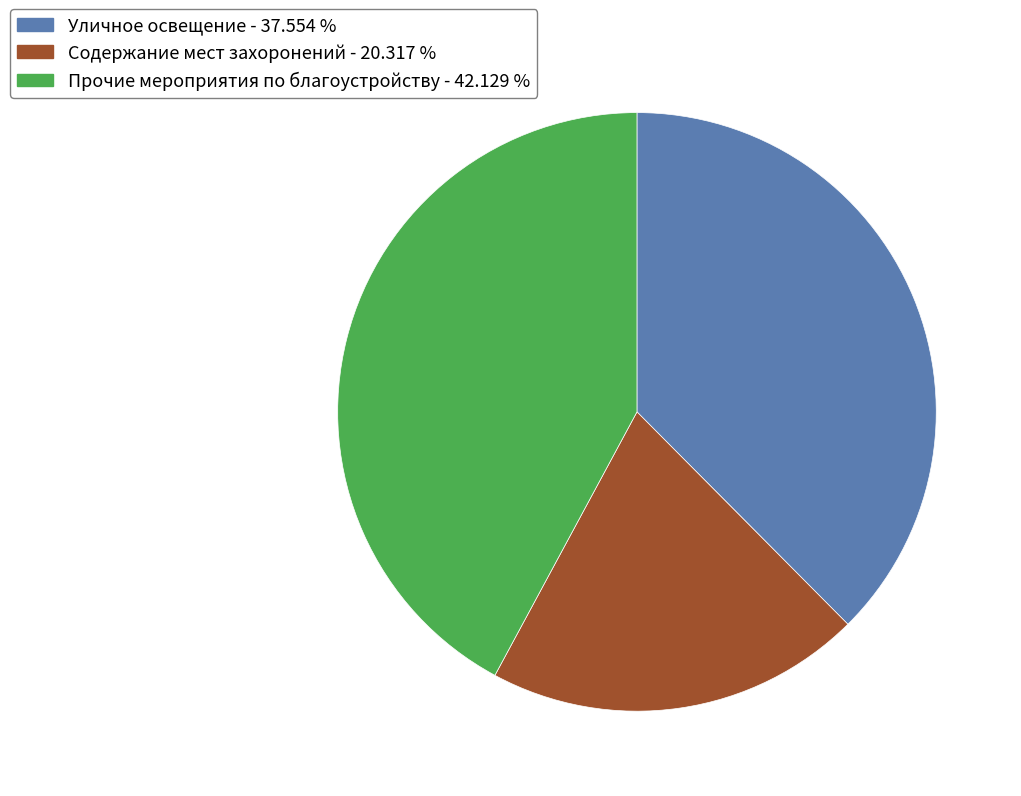

Approximately how many times larger is the value at Прочие мероприятия по благоустройству - 42.129 % compared to Уличное освещение - 37.554 %?

1.1